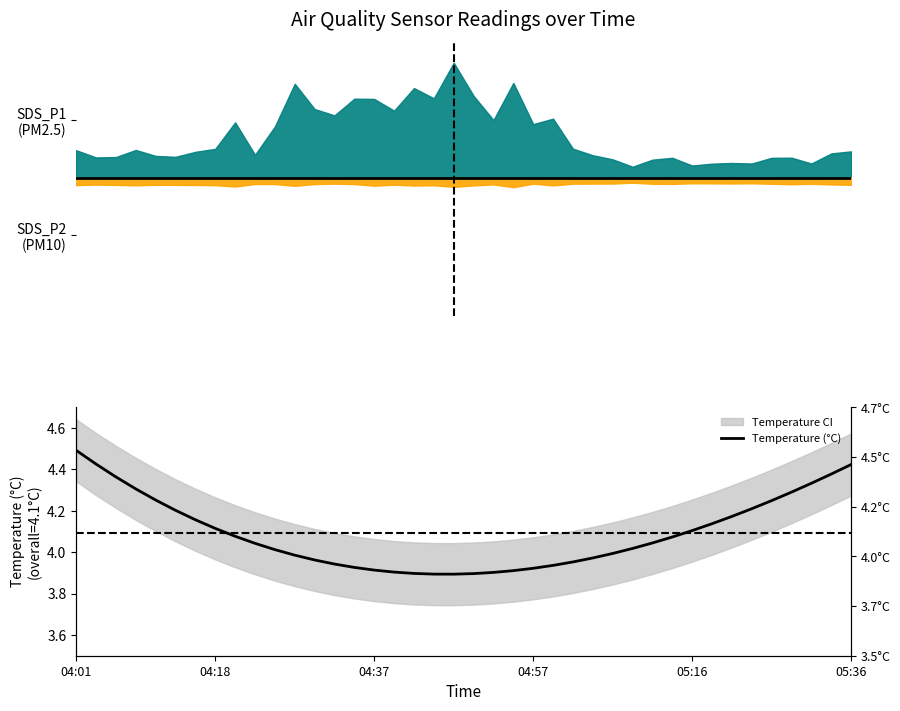

How many values are below 4?

17